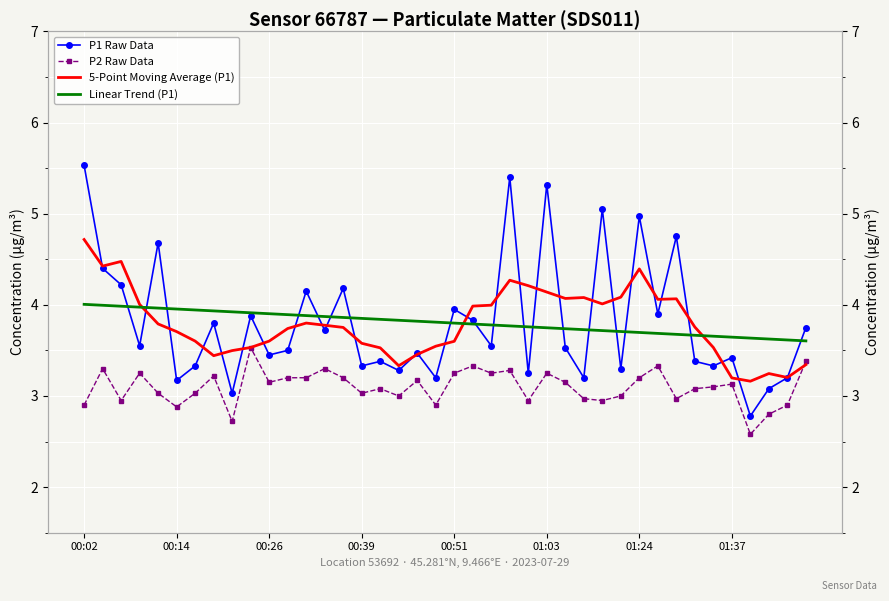

Is the value of P1 Raw Data at 00:51 greater than the value of 5-Point Moving Average (P1) at 8?

Yes